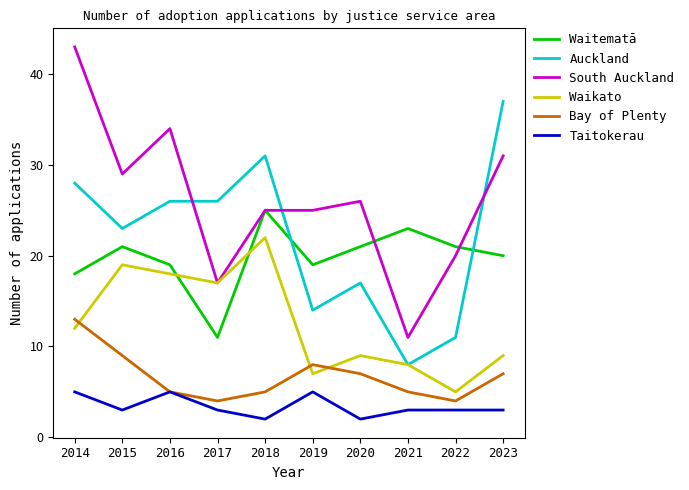

True or false: South Auckland has more than 1 interior local peaks.

True